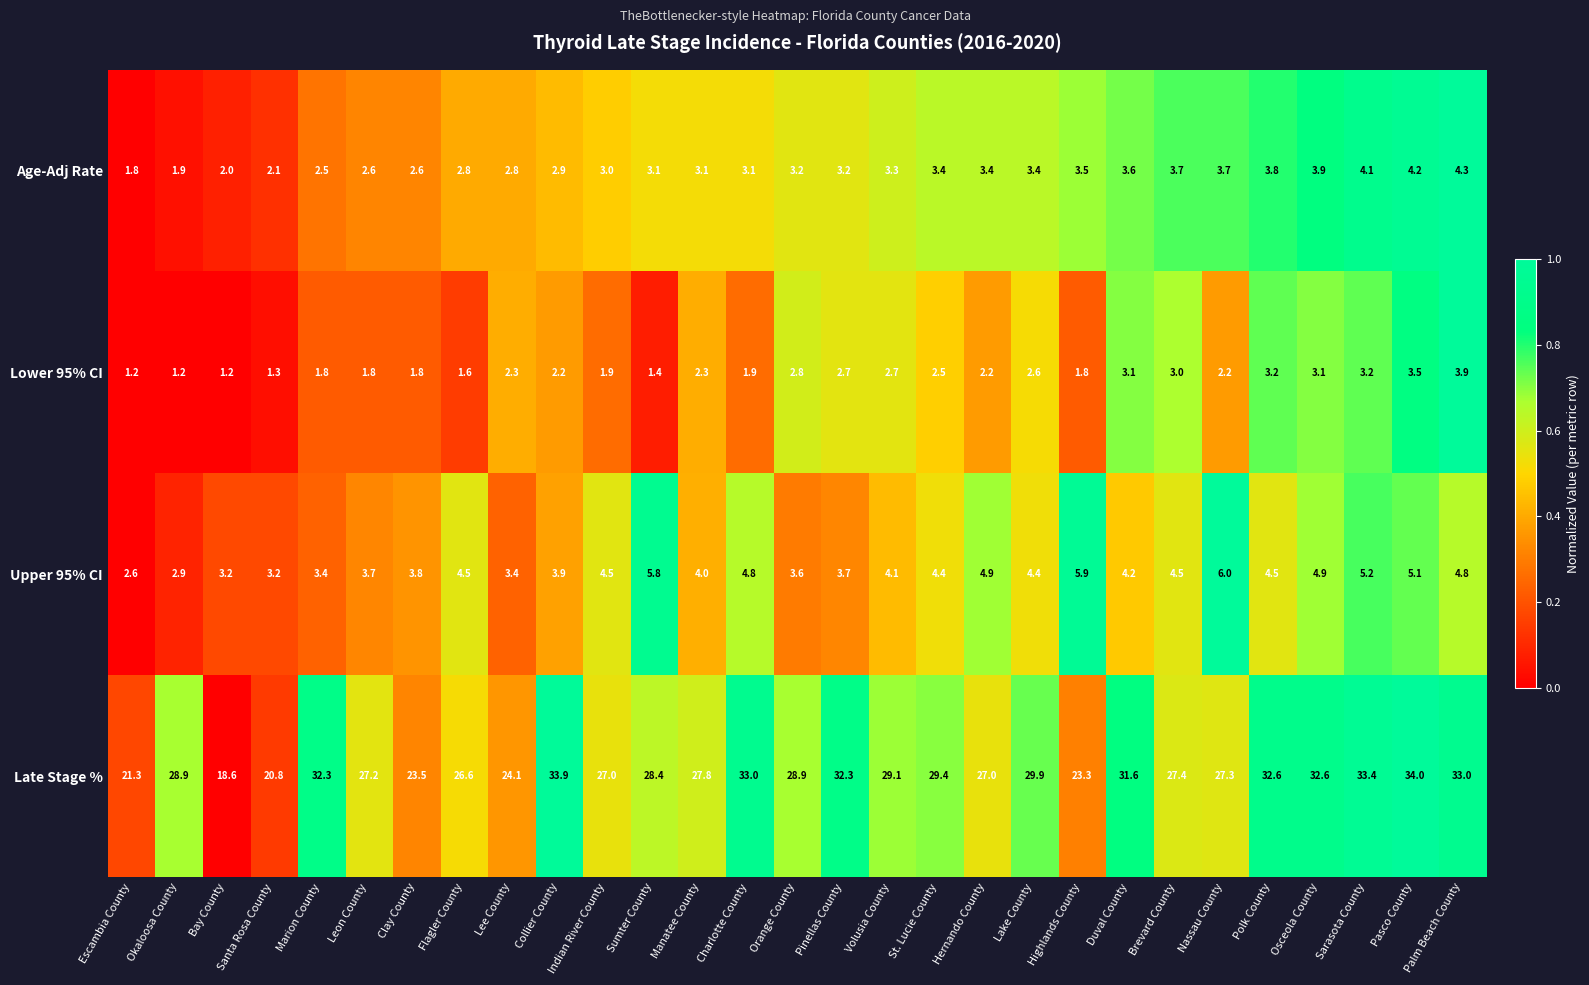

How many series are shown in this chart?

4